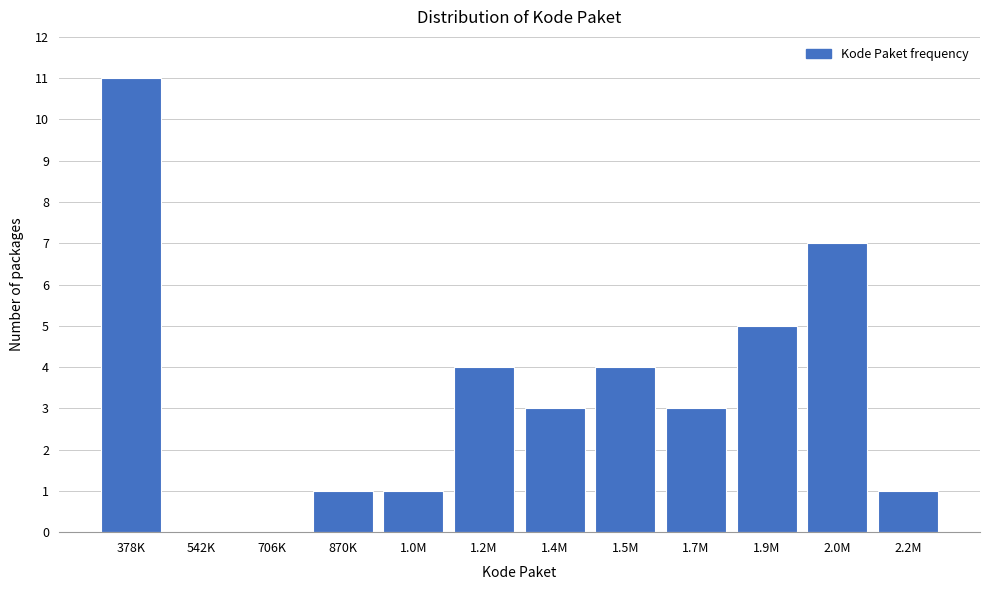

Reading left to right, list all the values displayed in this chart.

378K=11	542K=0	706K=0	870K=1	1.0M=1	1.2M=4	1.4M=3	1.5M=4	1.7M=3	1.9M=5	2.0M=7	2.2M=1